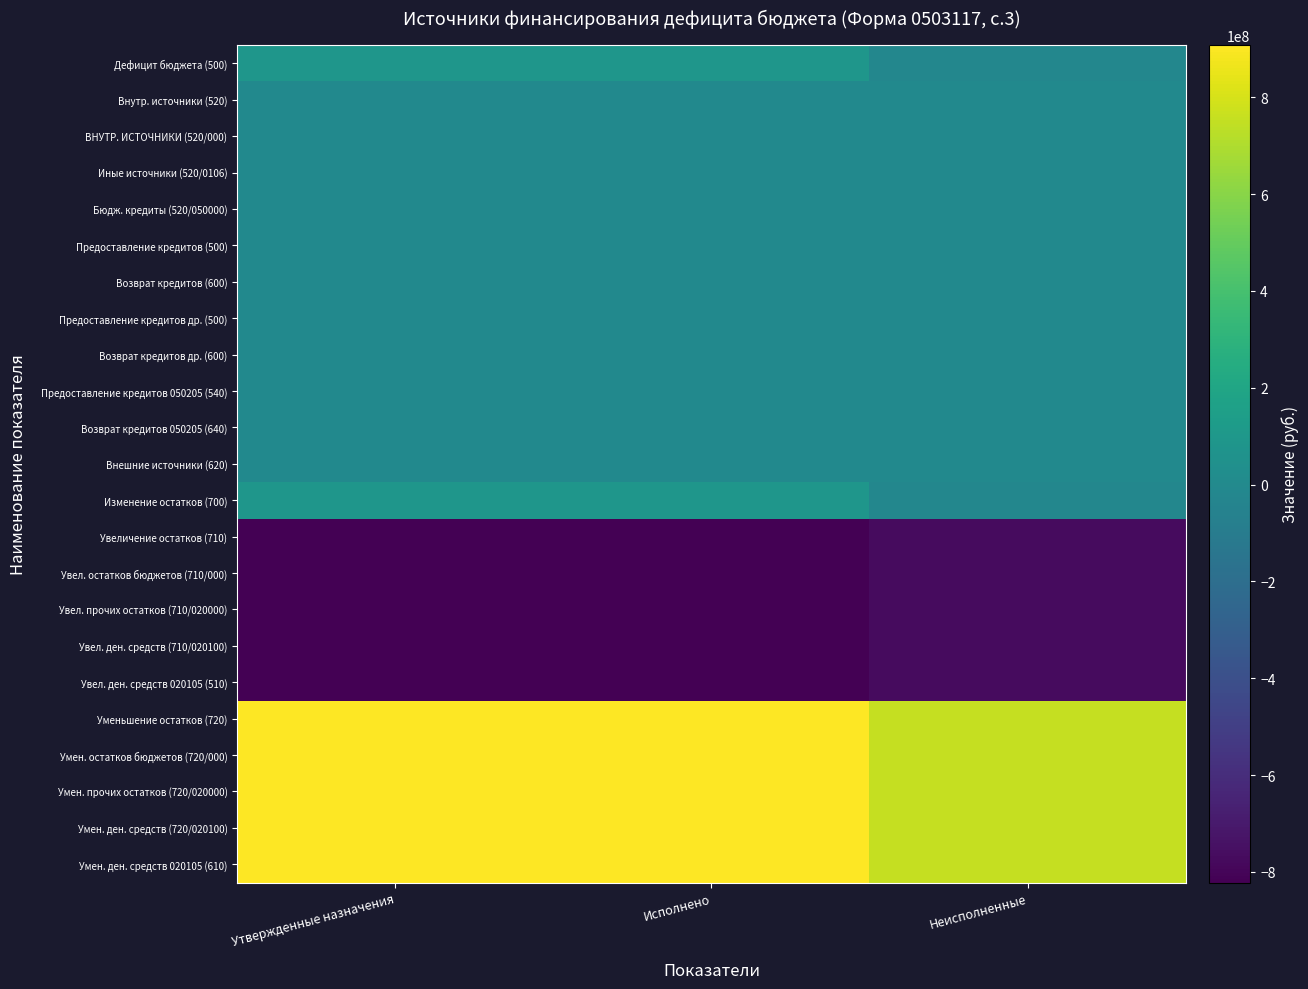

At which category is the sum across all series the highest?

Утвержденные назначения